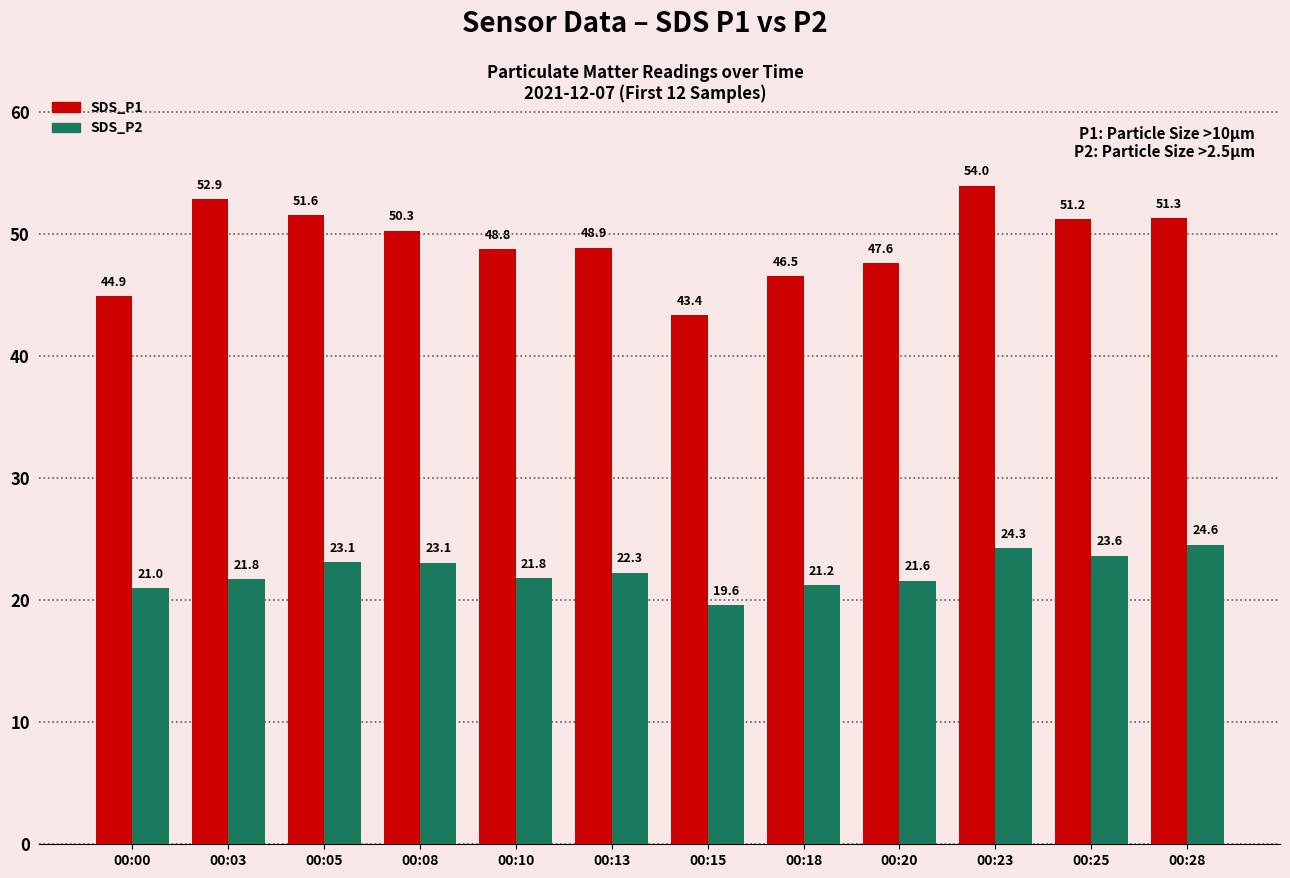

What is the sum of the SDS_P1 values at 00:15 and 00:08?

93.7